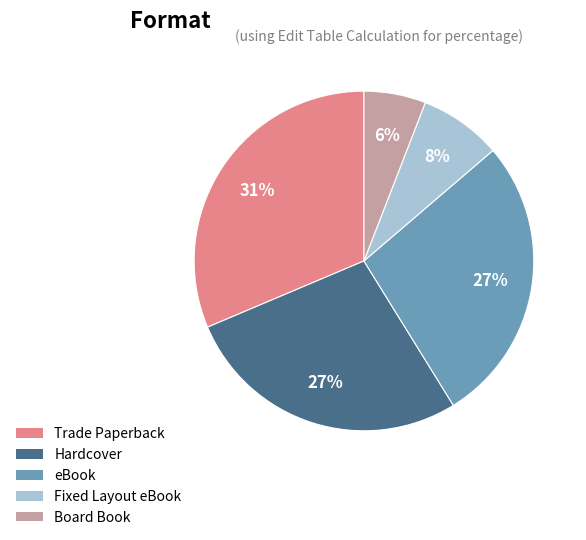

The eBook slice represents 18% of the pie. True or false?

False